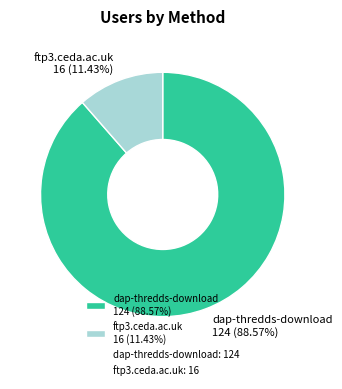

Rank the categories by value from highest to lowest.

dap-thredds-download, ftp3.ceda.ac.uk